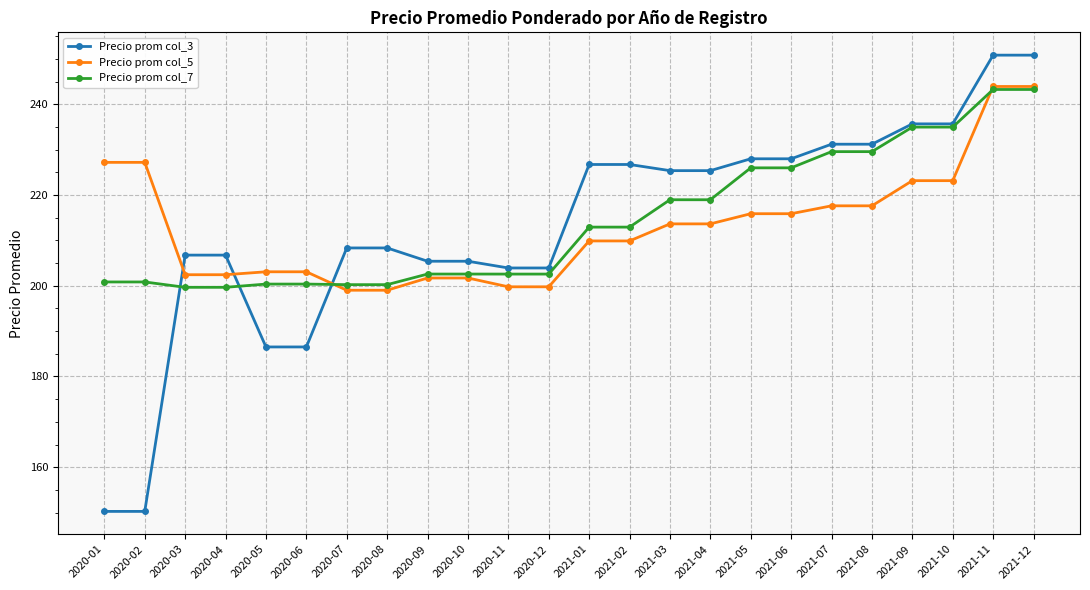

What is the label of the 22nd point from the right?

2020-03